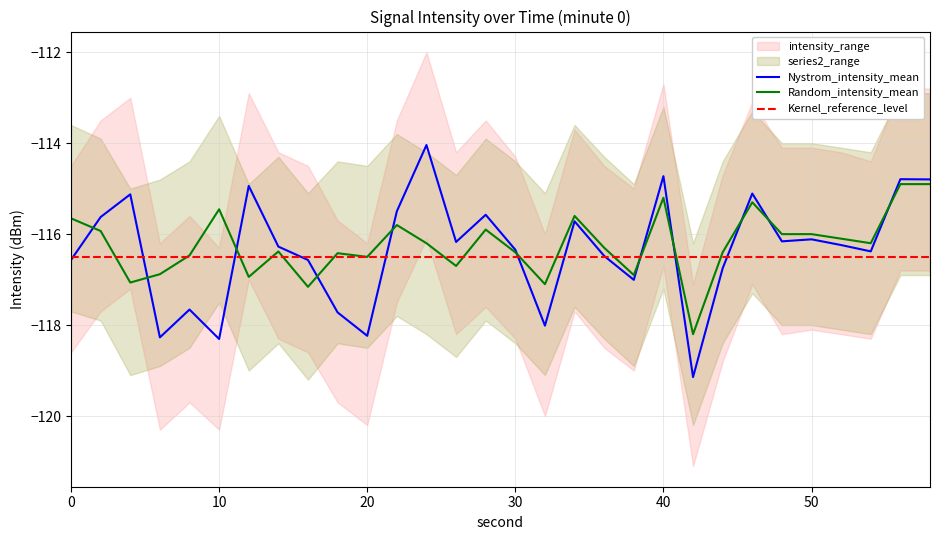

What is the maximum value shown in the chart?

-114.0